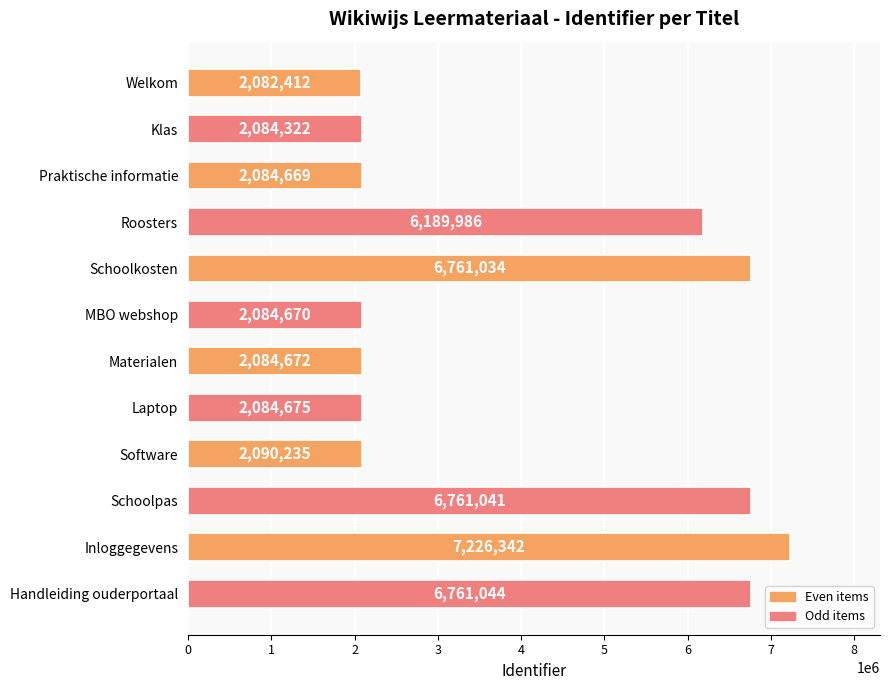

Count the number of data series in this chart.

1